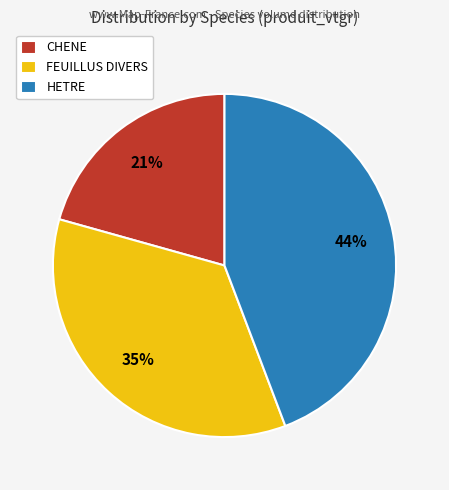

Between HETRE and FEUILLUS DIVERS, which is larger?

HETRE